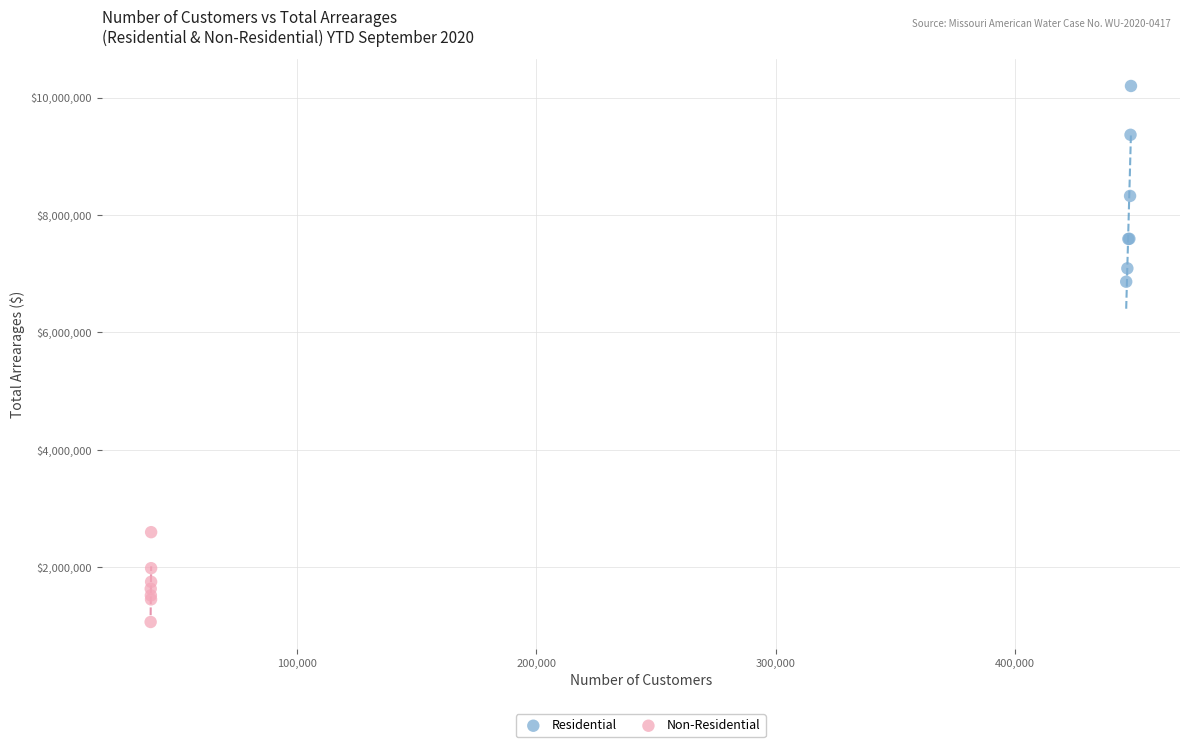

Which series reaches the minimum Y coordinate?

Non-Residential